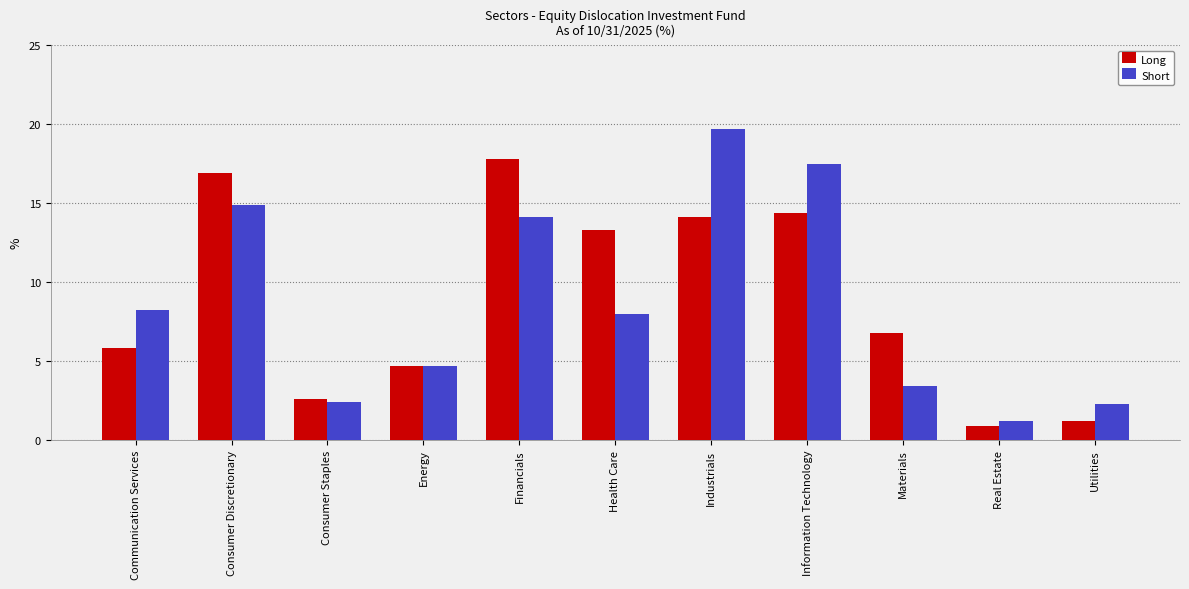

Which label corresponds to the smallest value in the chart?

Real Estate